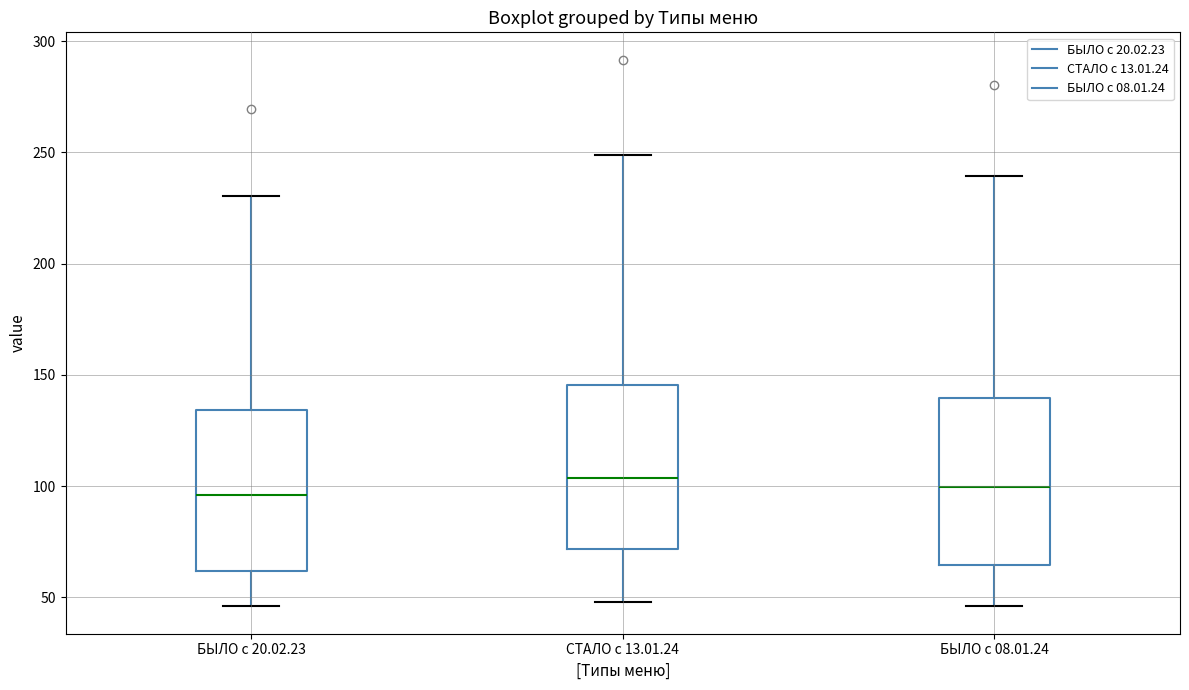

Reading left to right, read every box against the y-axis: the position of its median line, the range the box covers, and the ends of its whiskers. The values are not printed on the chart, so give them approximately, as read against the axis.

БЫЛО с 20.02.23: median 95, box 60 to 135, whiskers 45 to 230
СТАЛО с 13.01.24: median 105, box 70 to 145, whiskers 50 to 250
БЫЛО с 08.01.24: median 100, box 65 to 140, whiskers 45 to 240